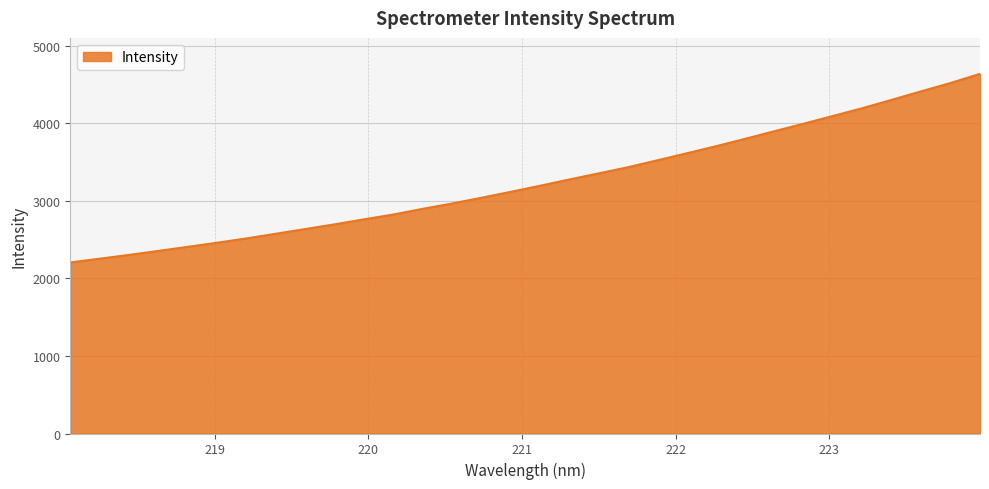

What is the smallest value displayed?

2205.0